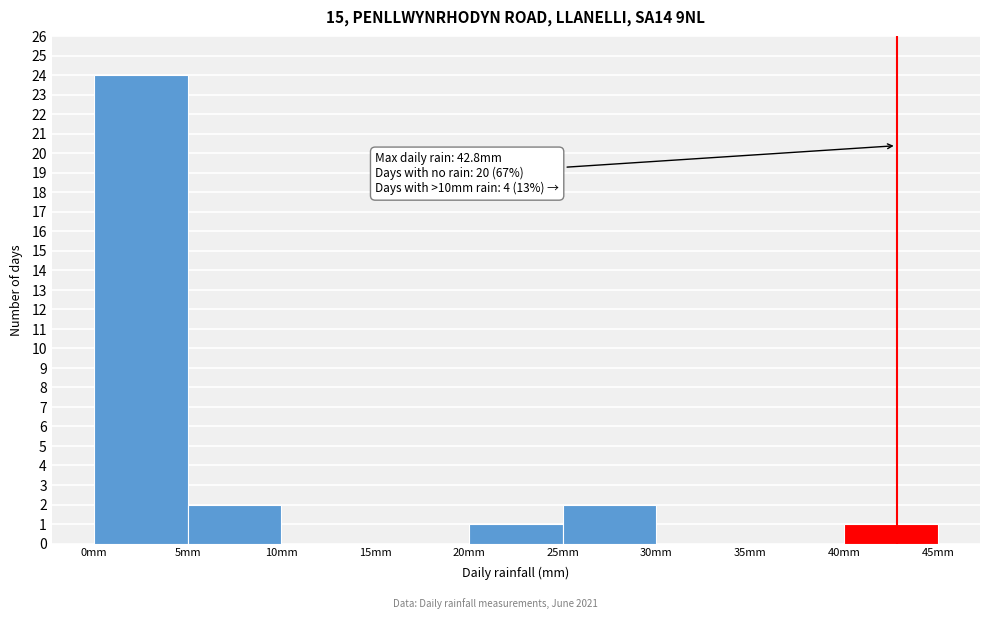

Over which range of the x-axis is the bar tallest?

0 to 5